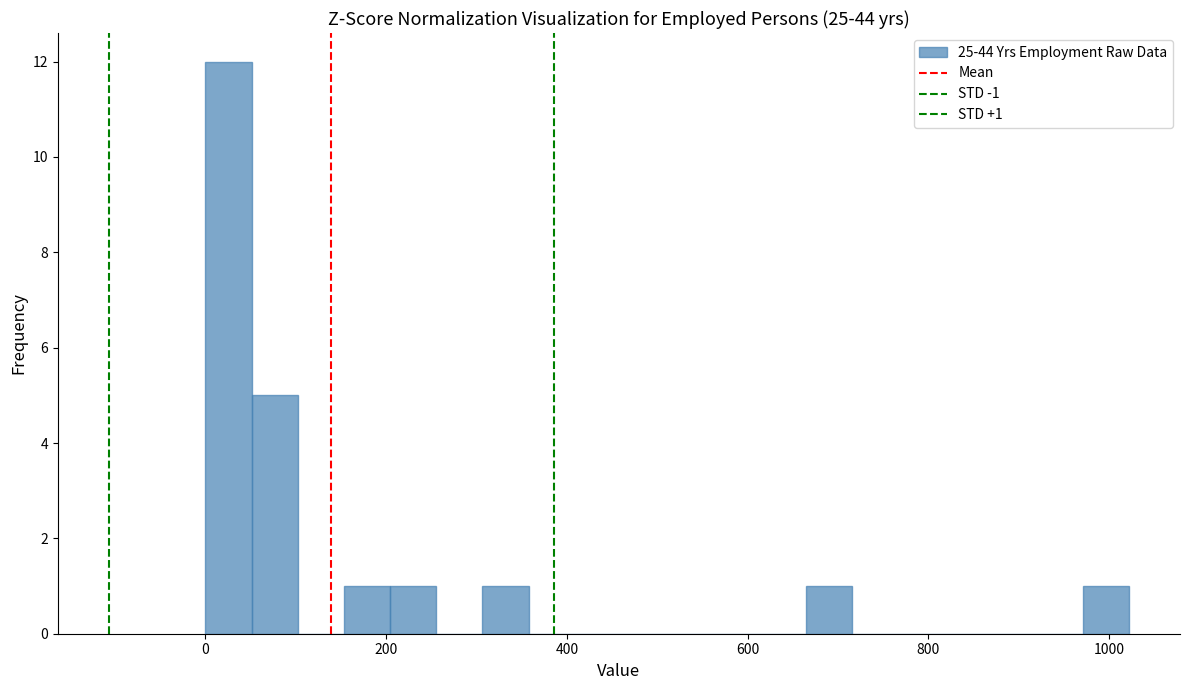

Read against the x-axis, roughly where is the centre of the tallest bar?

20